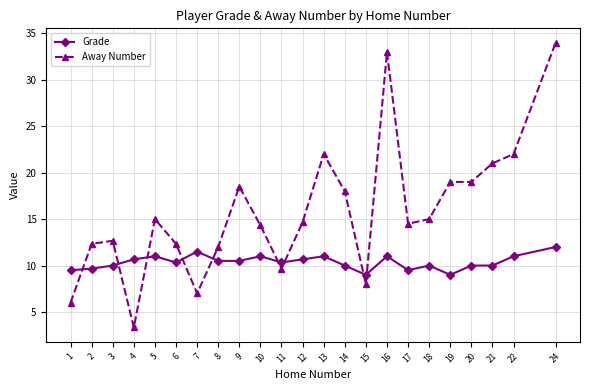

Reading left to right, list all the values displayed in this chart.

Grade: 1=9.5	2=9.7	3=10.0	4=10.7	5=11.0	6=10.3	7=11.5	8=10.5	9=10.5	10=11.0	11=10.3	12=10.7	13=11.0	14=10.0	15=9.0	16=11.0	17=9.5	18=10.0	19=9.0	20=10.0	21=10.0	22=11.0	24=12.0
Away Number: 1=6.0	2=12.3	3=12.7	4=3.3	5=15.0	6=12.3	7=7.0	8=12.0	9=18.5	10=14.3	11=9.7	12=14.7	13=22.0	14=18.0	15=8.0	16=33.0	17=14.5	18=15.0	19=19.0	20=19.0	21=21.0	22=22.0	24=34.0